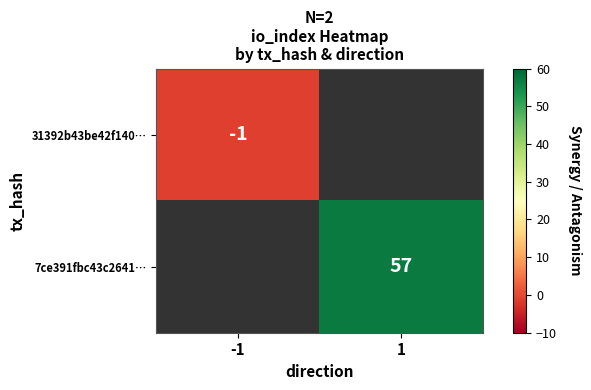

Is it true that 31392b43be42f140… equals -1.7 at -1?

False